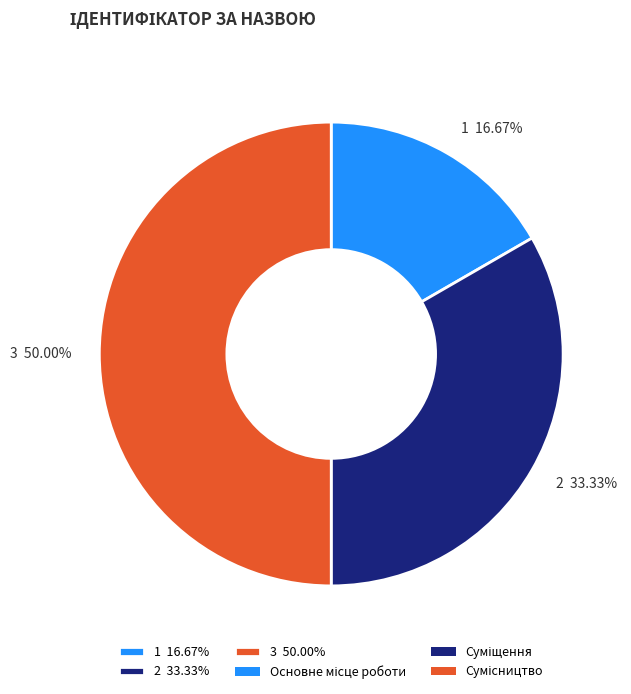

Which category has the biggest portion of the pie?

3 50.00%